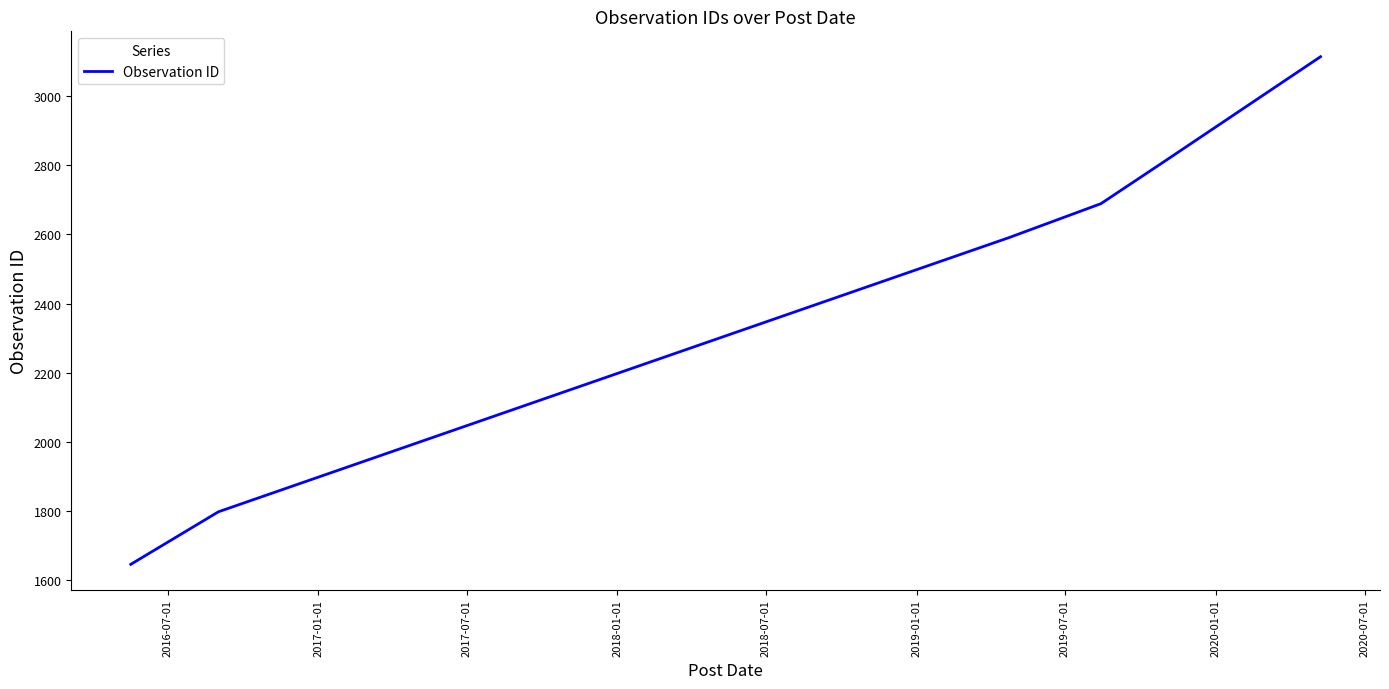

What is the minimum value shown in the chart?

1646